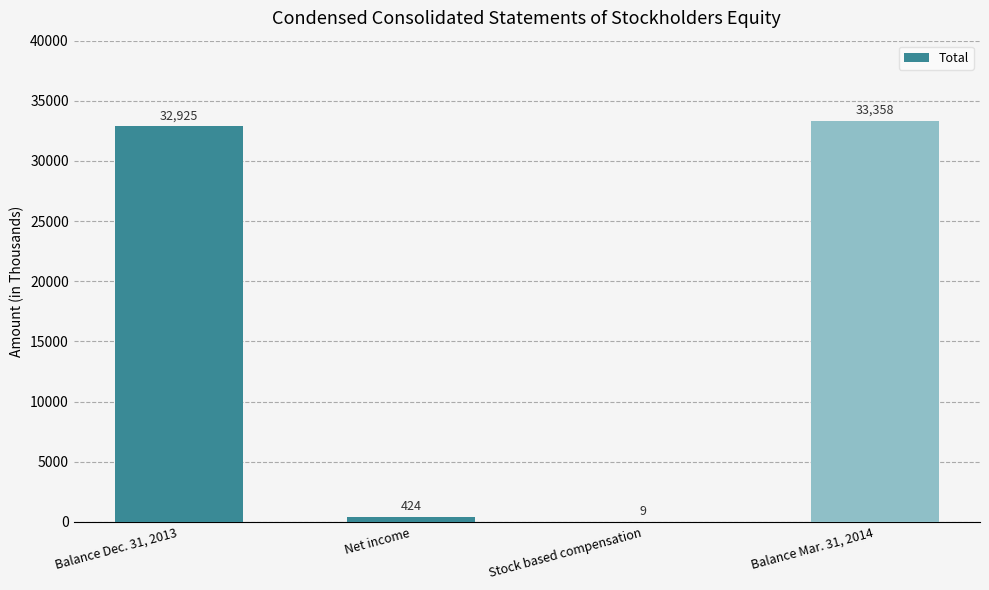

Where is the data nearest to the value 16683?

Balance Dec. 31, 2013